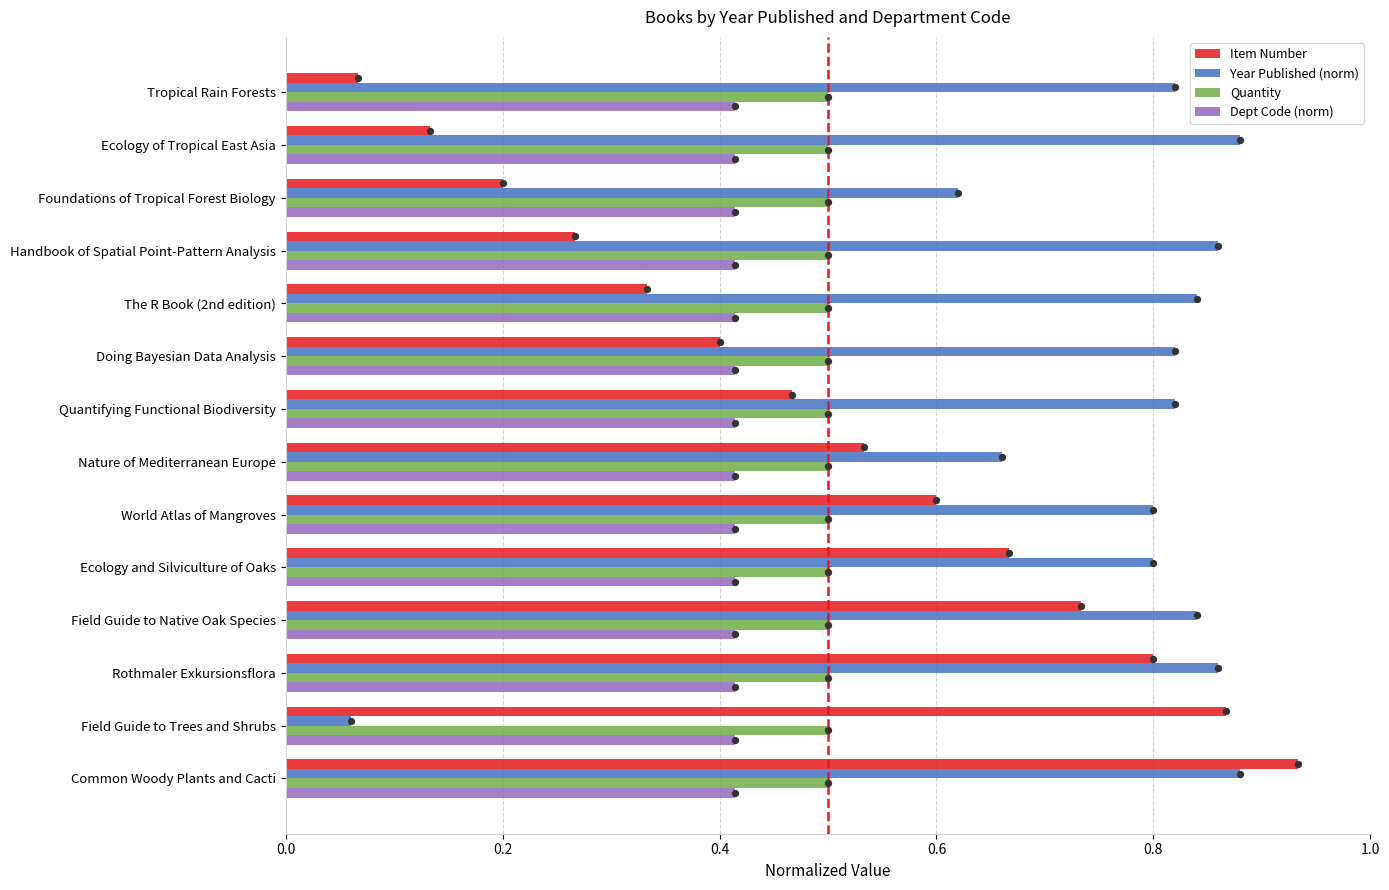

At how many categories does at least one series exceed 0?

14